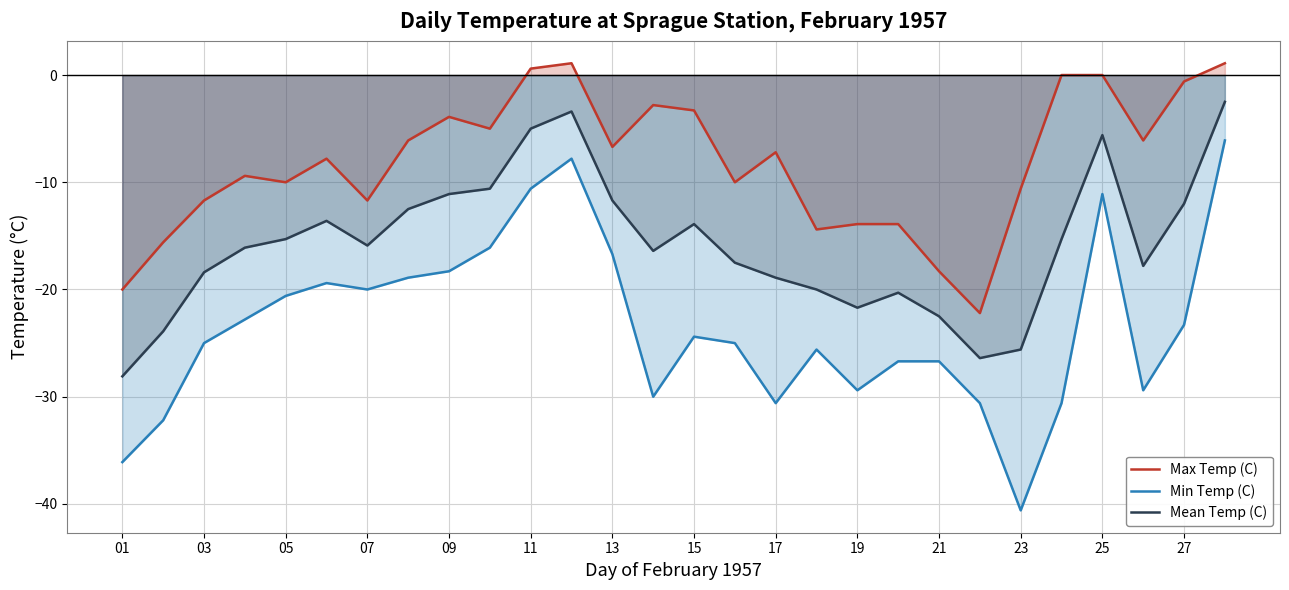

How many values in the Mean Temp (C) series are below -15?

17